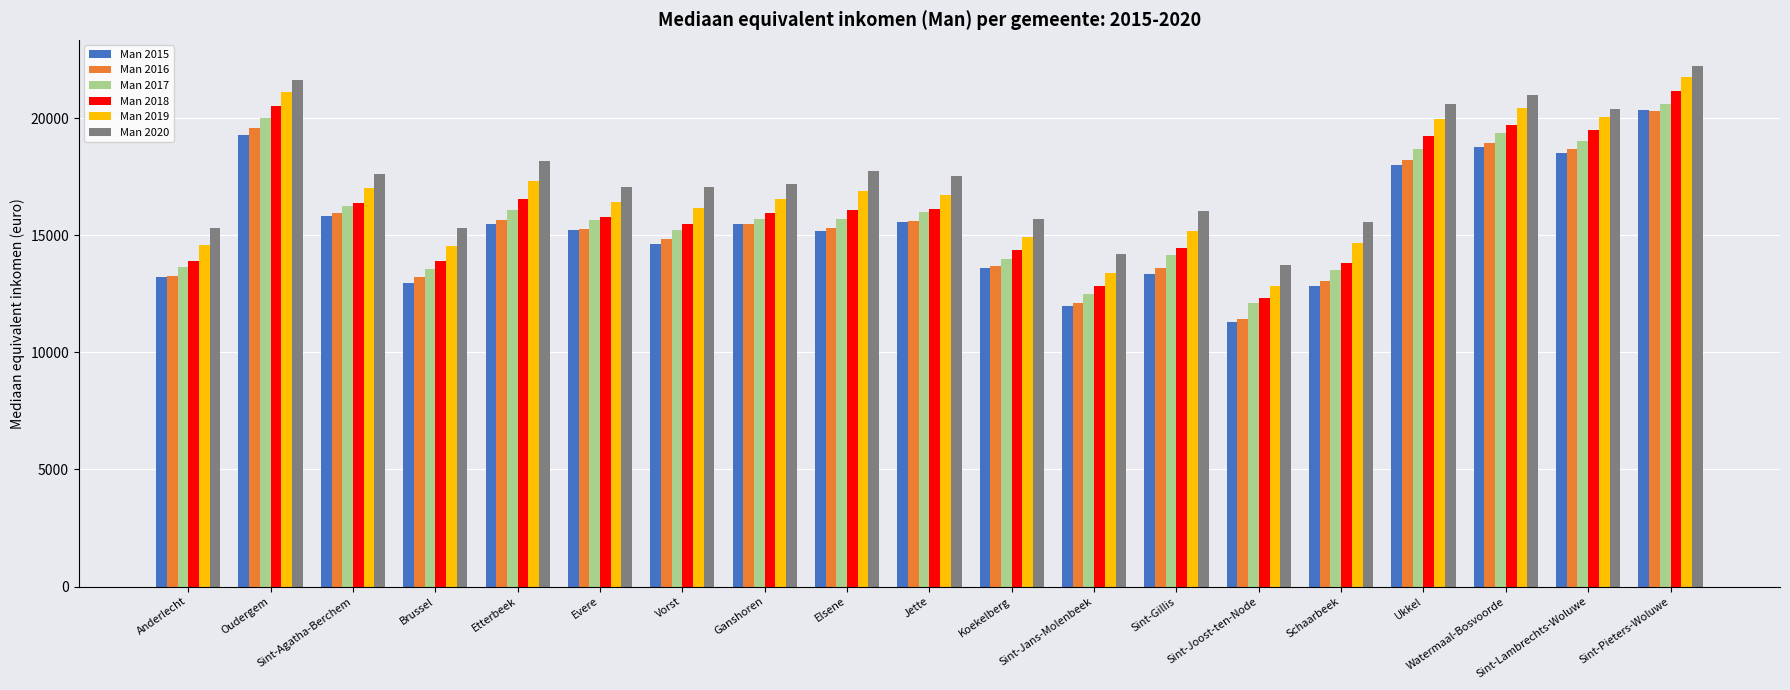

Does the chart contain stacked bars?

No